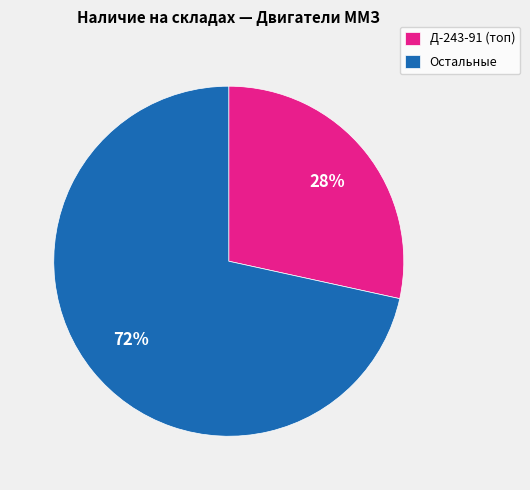

True or false: Д-243-91 (топ) accounts for 43% of the total.

False